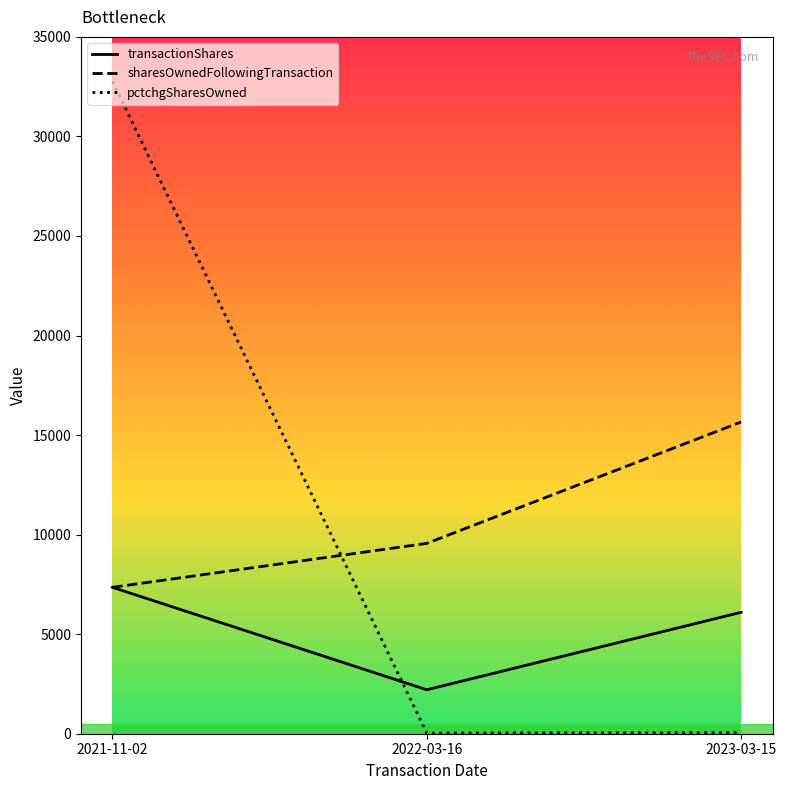

What is the approximate value of transactionShares at 2022-03-16?

2207